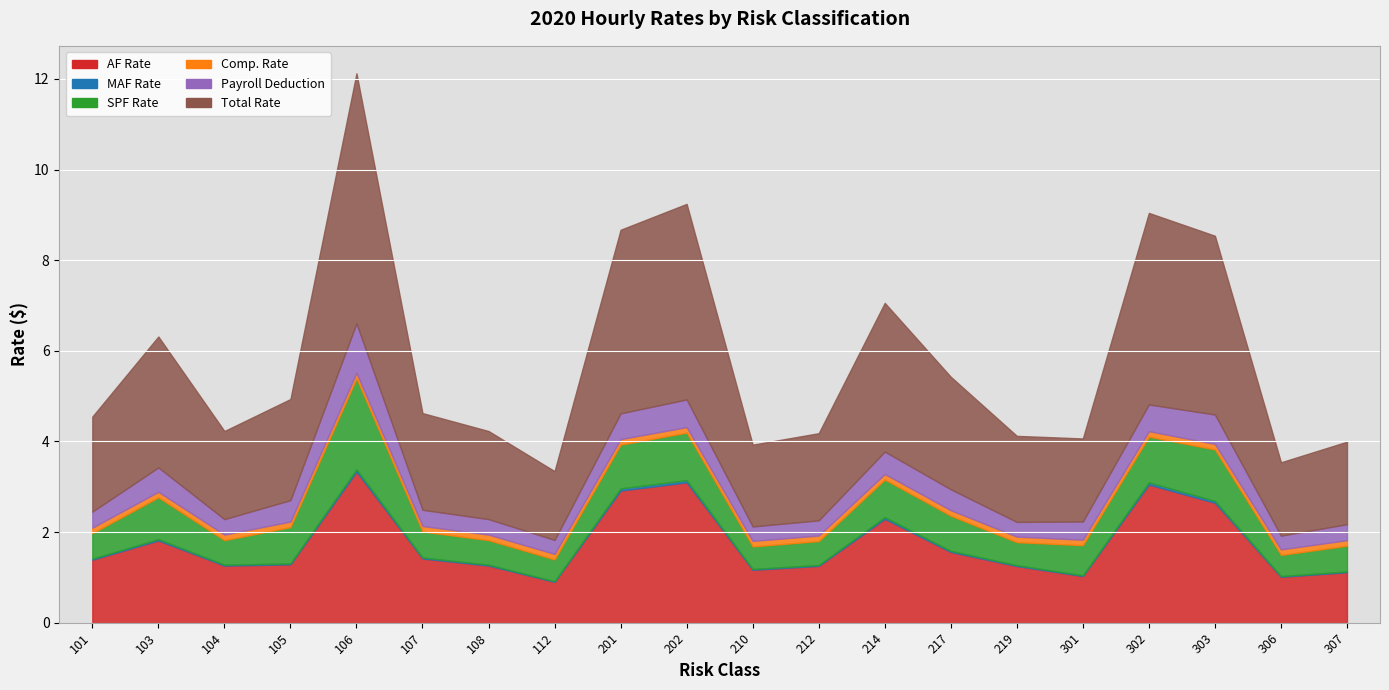

Where does the Total Rate series first go above 2?

101